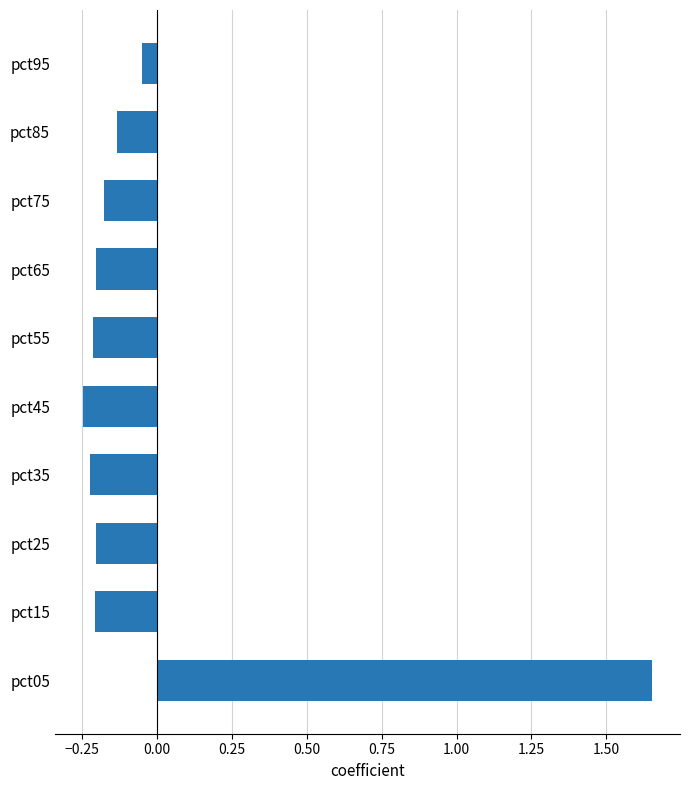

What is the difference between the maximum and minimum values?

1.9